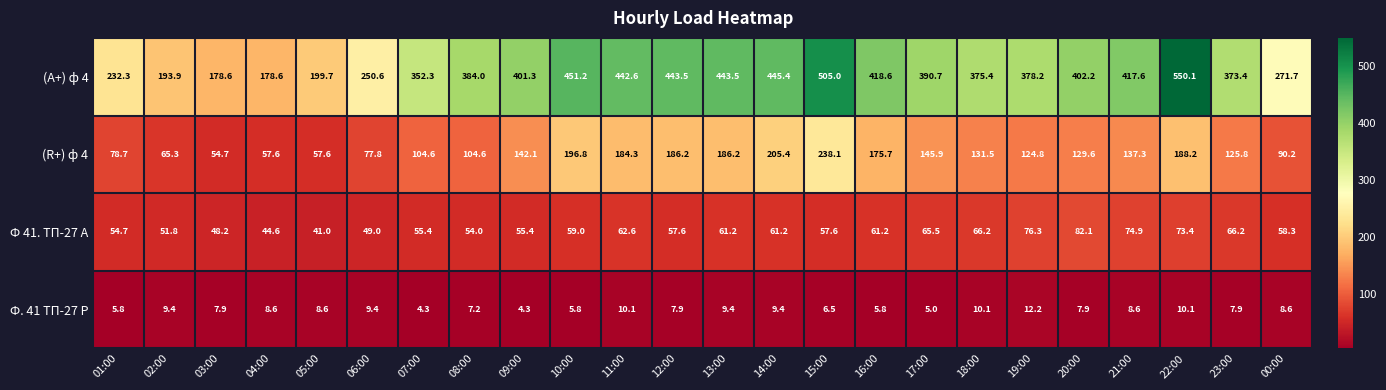

Which category has the highest value across all series?

22:00